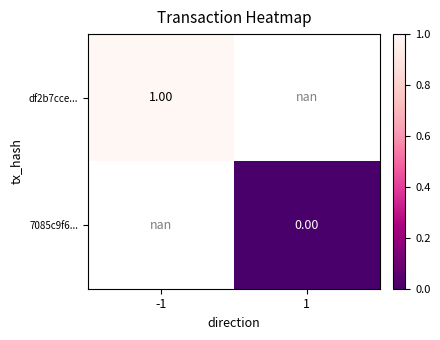

Is the value of df2b7cce... at -1 greater than the value of 7085c9f6... at 1?

Yes